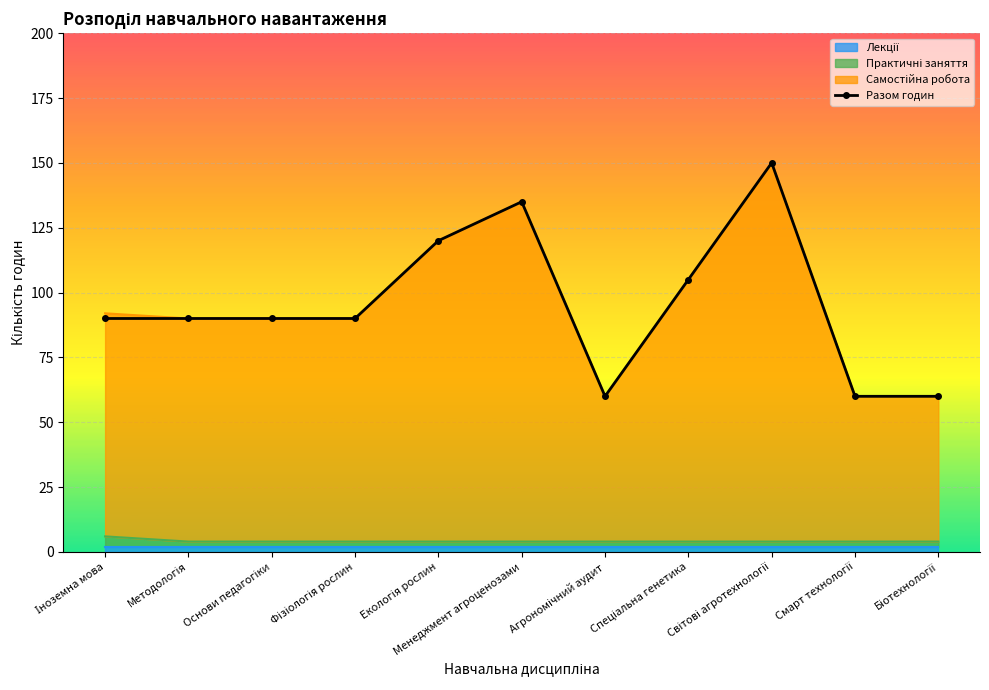

How many points are higher than both their immediate neighbors (excluding endpoints)?

2